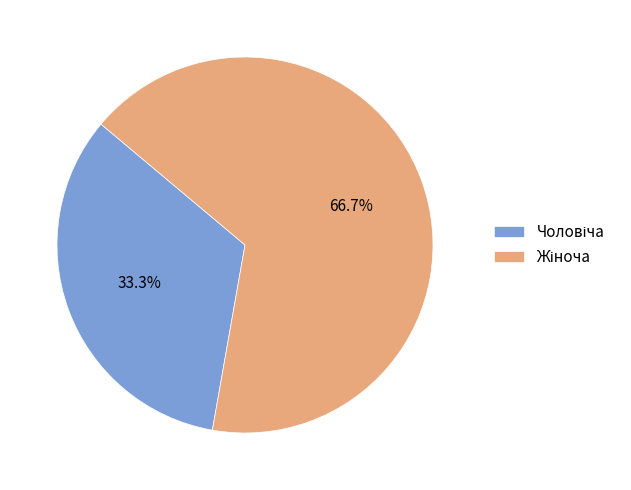

Does any single category account for the majority?

Yes